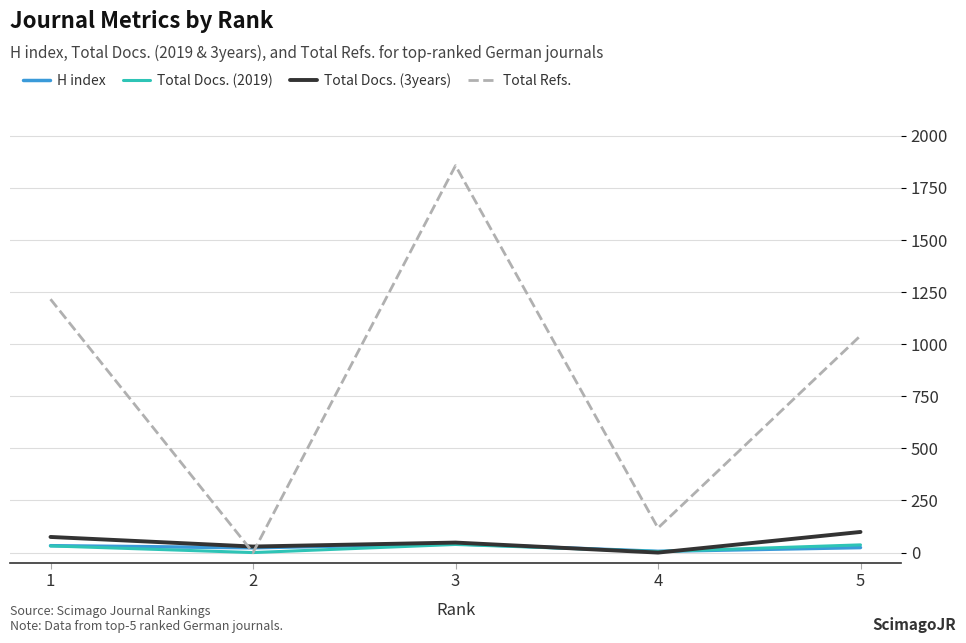

The value of Total Docs. (2019) at 2 is 0. True or false?

True